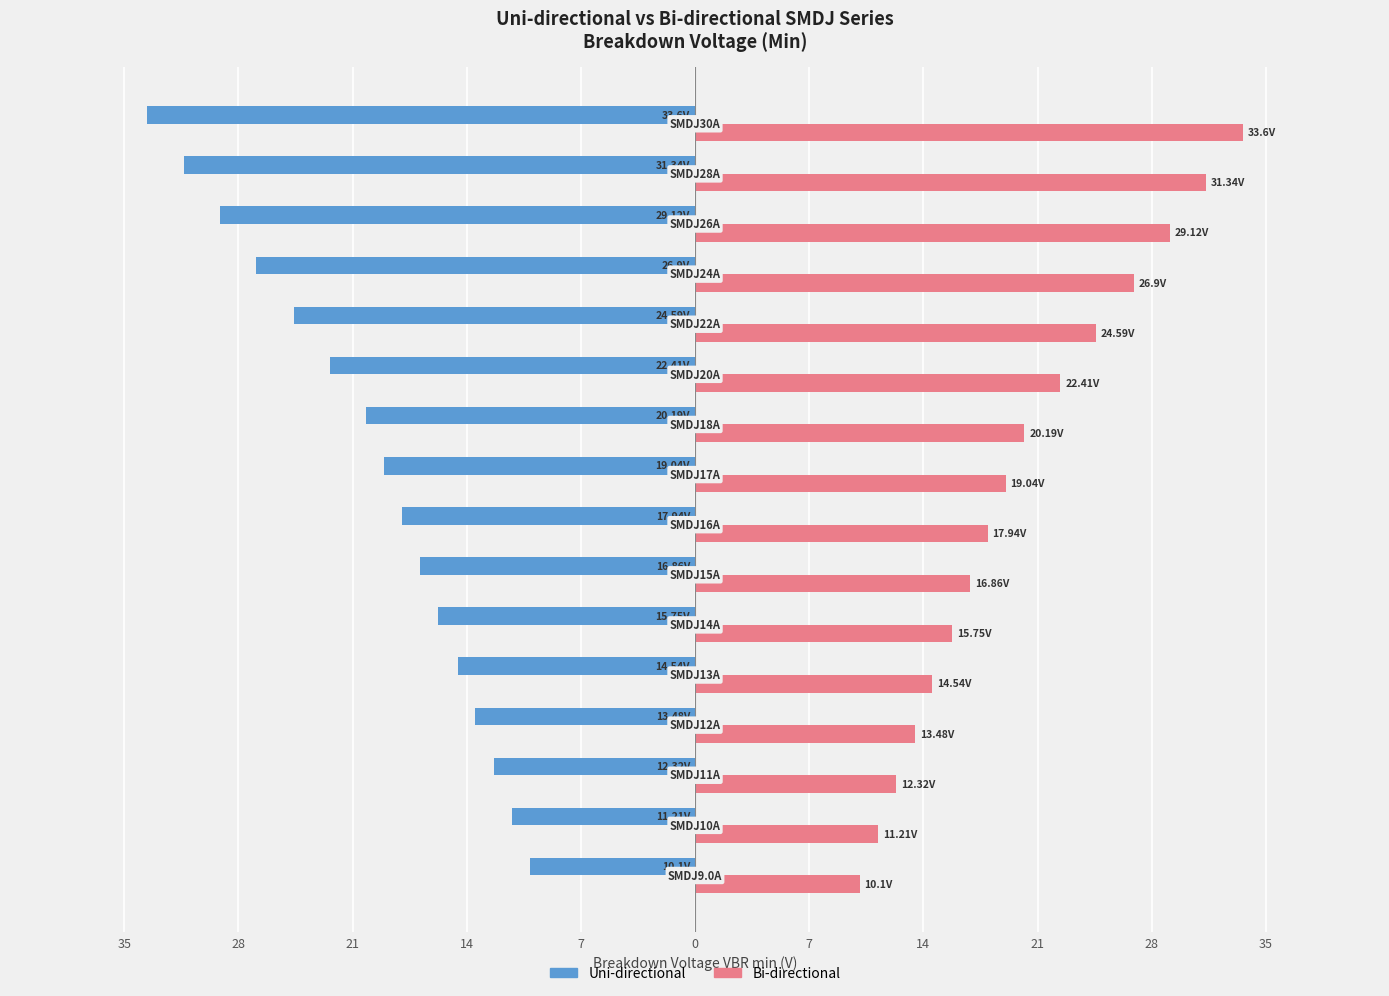

What are all the series names shown in the legend?

Uni-directional, Bi-directional